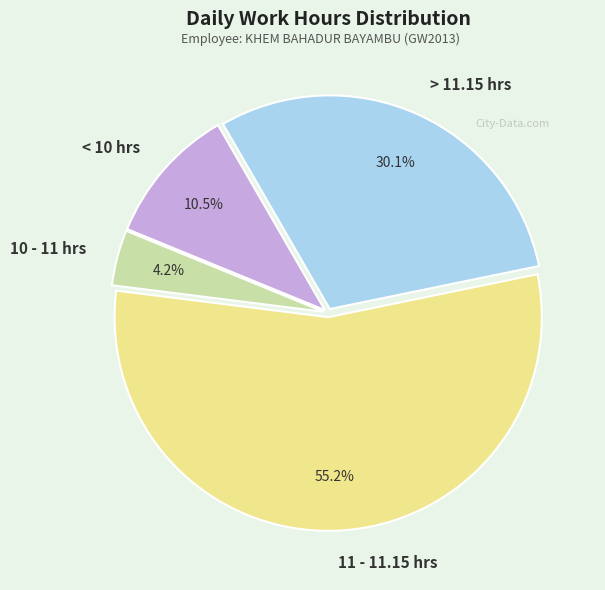

What percentage do < 10 hrs and > 11.15 hrs together represent?

40.6%